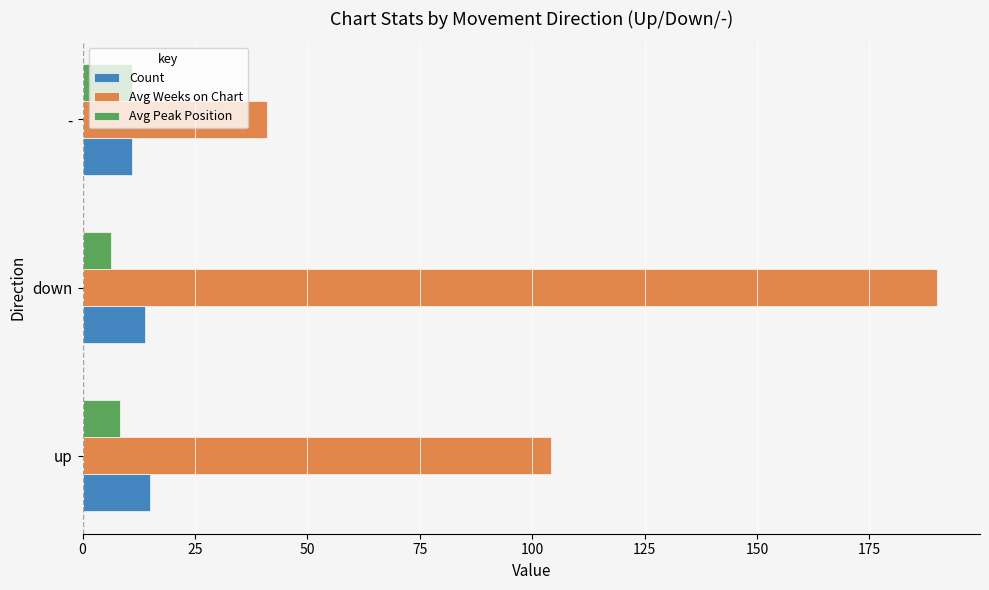

List the labels in order of Avg Peak Position value, largest first.

-, up, down